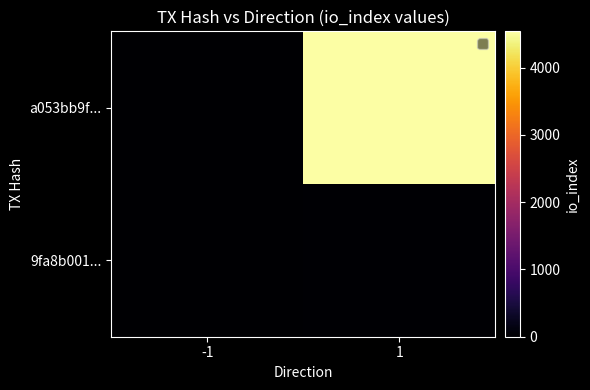

Reading left to right, list all the values displayed in this chart.

a053bb9f...: -1=-1	1=4541
9fa8b001...: -1=1	1=22